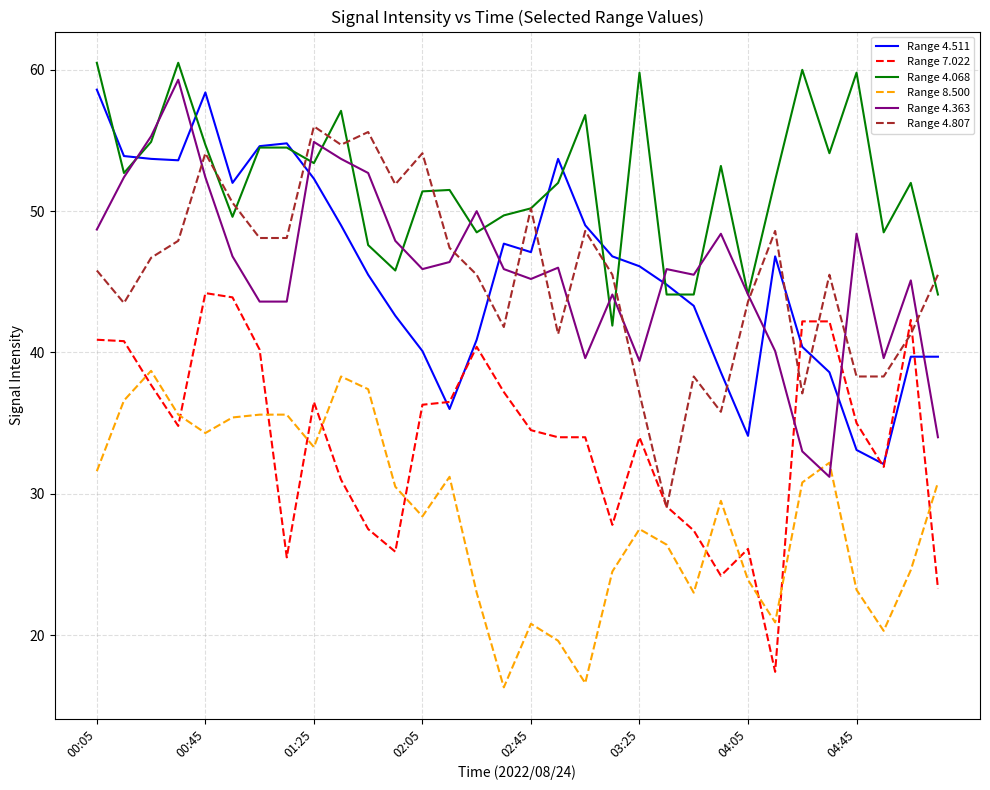

Which series has the largest total across all categories?

Range 4.068